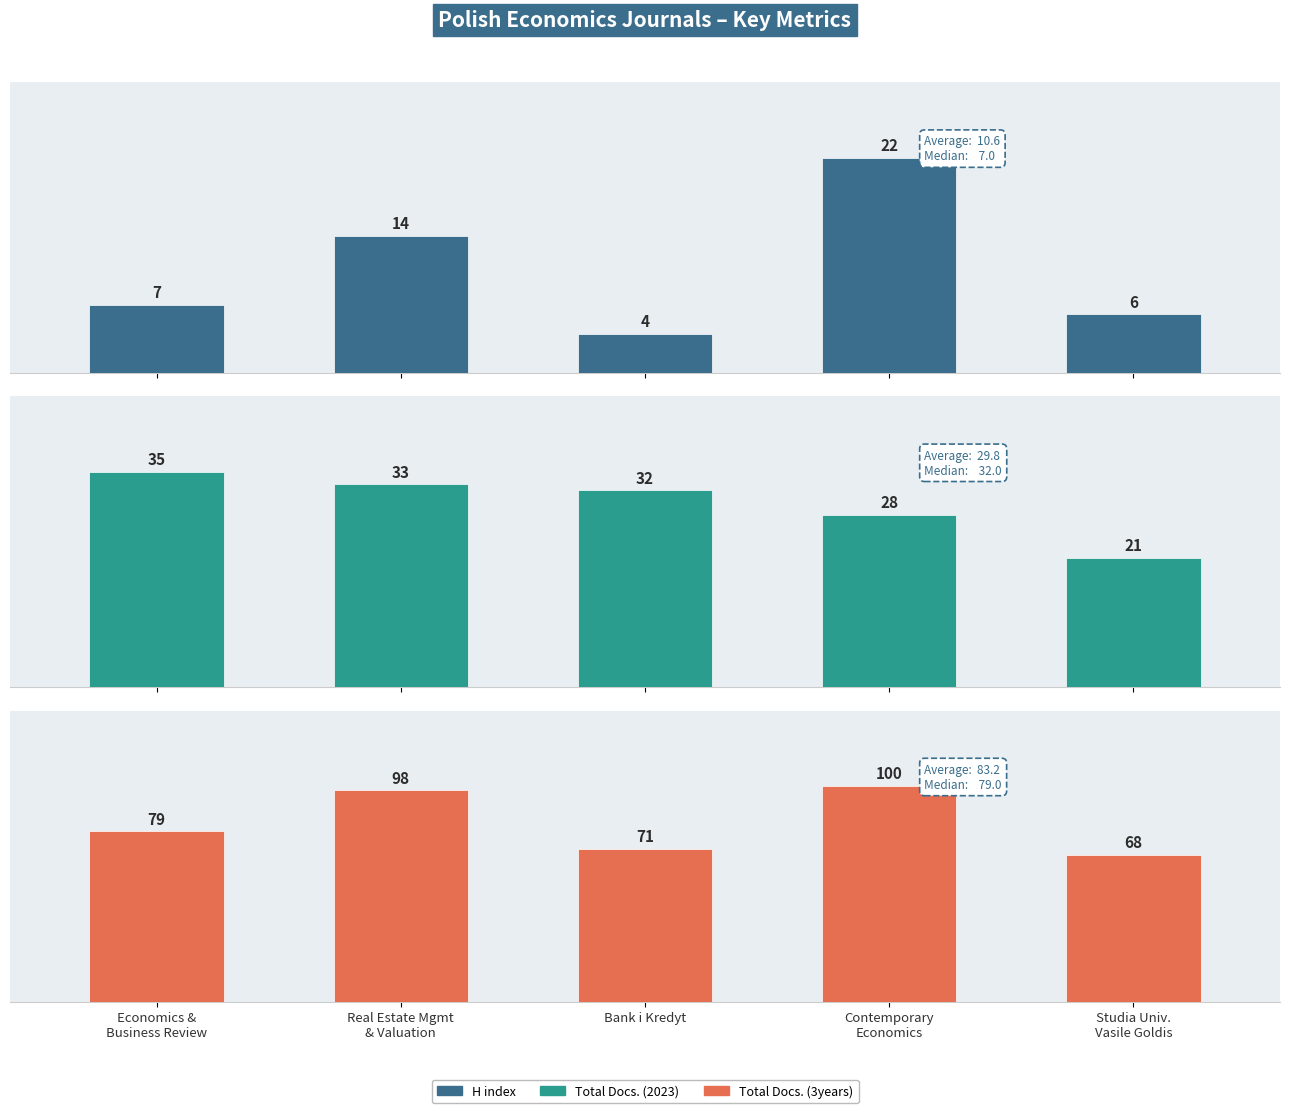

List the series in order of their overall mean, lowest first.

H index, Total Docs. (2023), Total Docs. (3years)